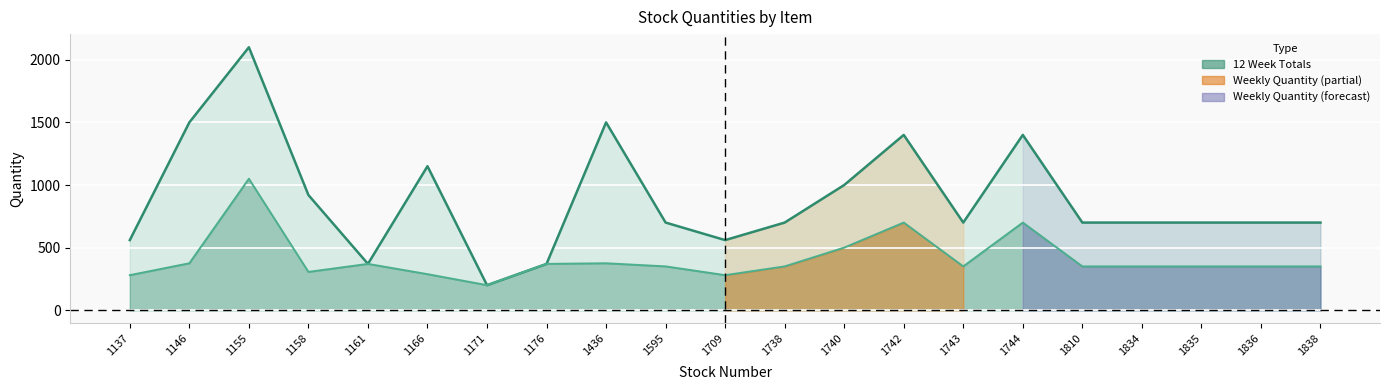

What is the minimum value shown in the chart?

200